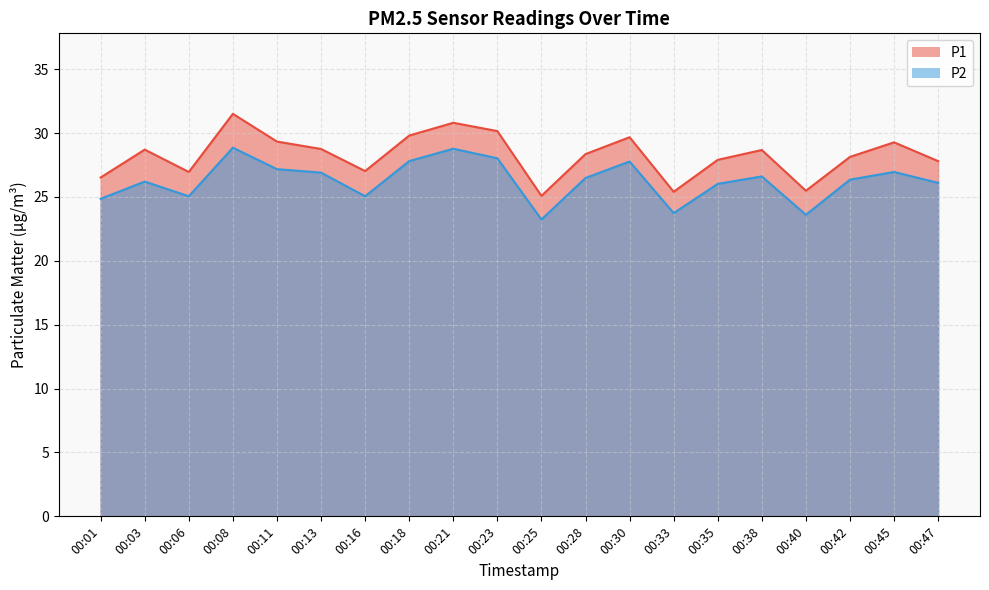

How many data points does each series have?

20